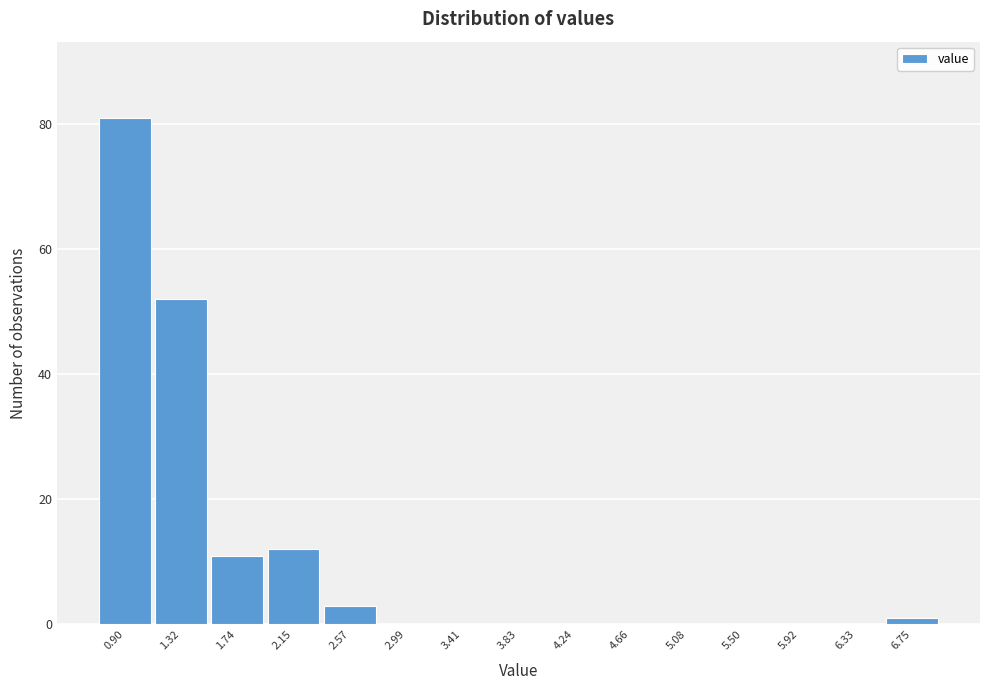

Reading left to right, list all the values displayed in this chart.

0.90=81	1.32=52	1.74=11	2.15=12	2.57=3	2.99=0	3.41=0	3.83=0	4.24=0	4.66=0	5.08=0	5.50=0	5.92=0	6.33=0	6.75=1